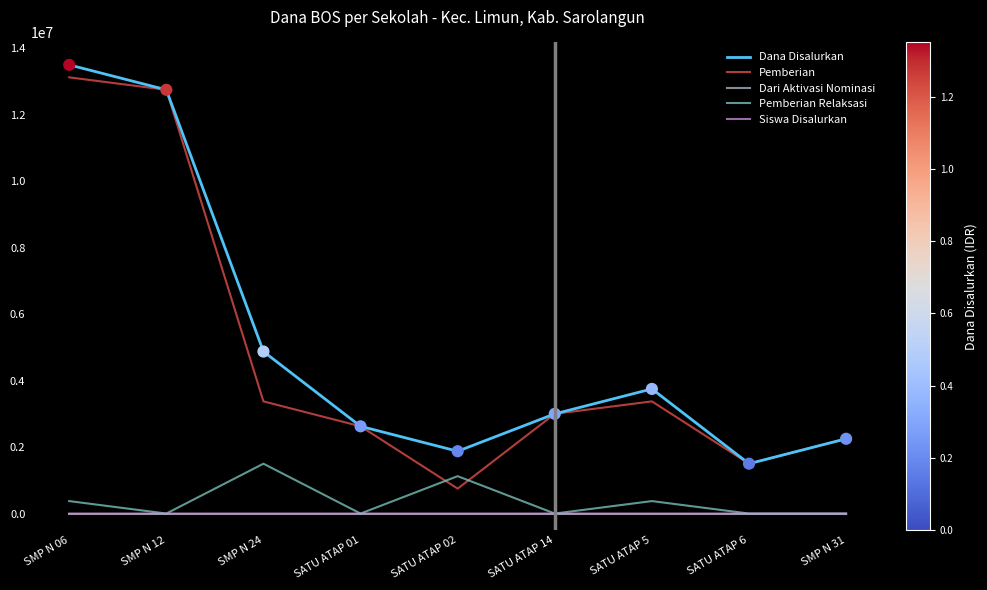

At which category is the sum across all series the highest?

SMP N 06